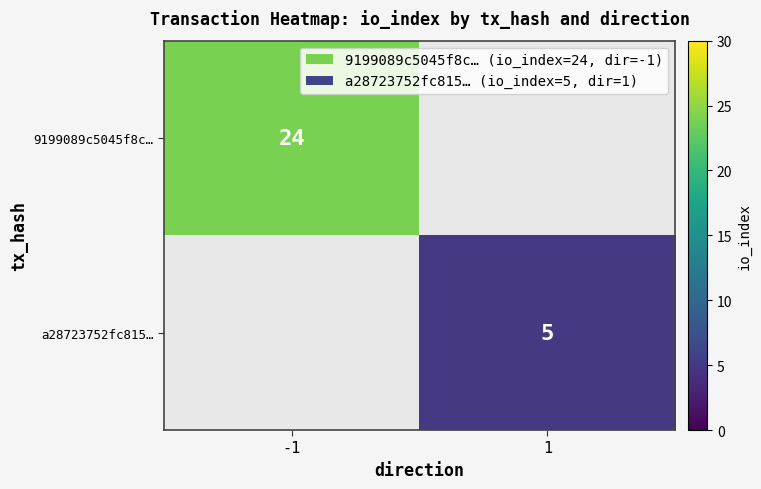

Which label corresponds to the largest value in the chart?

-1